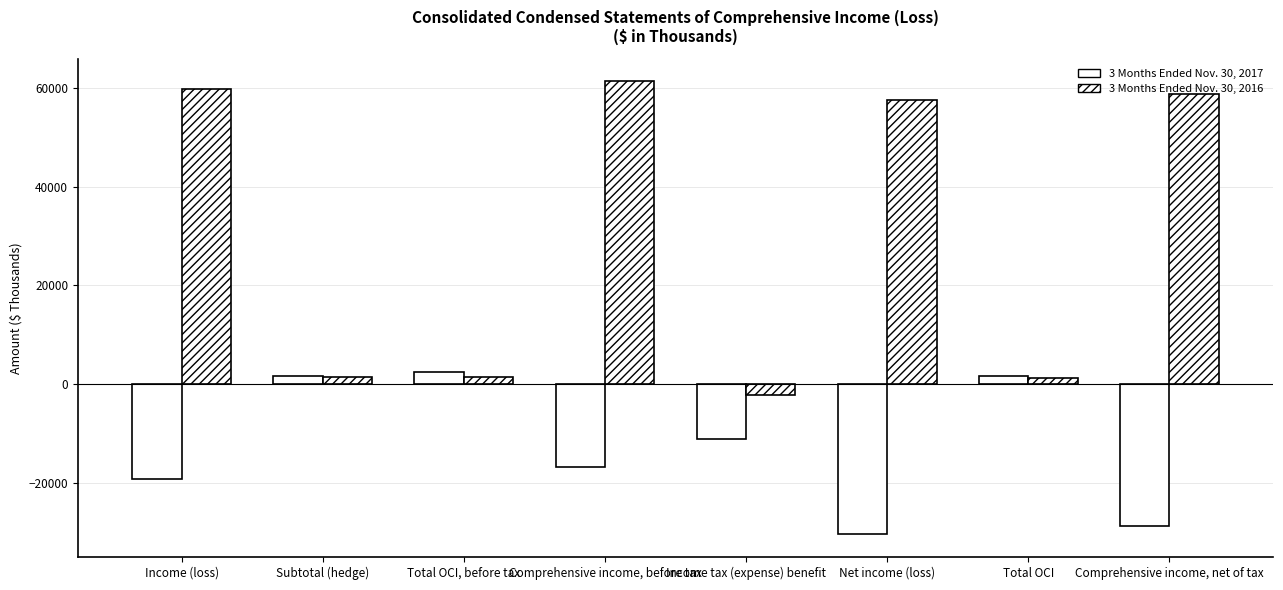

Rank the series by their average value, from lowest to highest.

3 Months Ended Nov. 30, 2017, 3 Months Ended Nov. 30, 2016